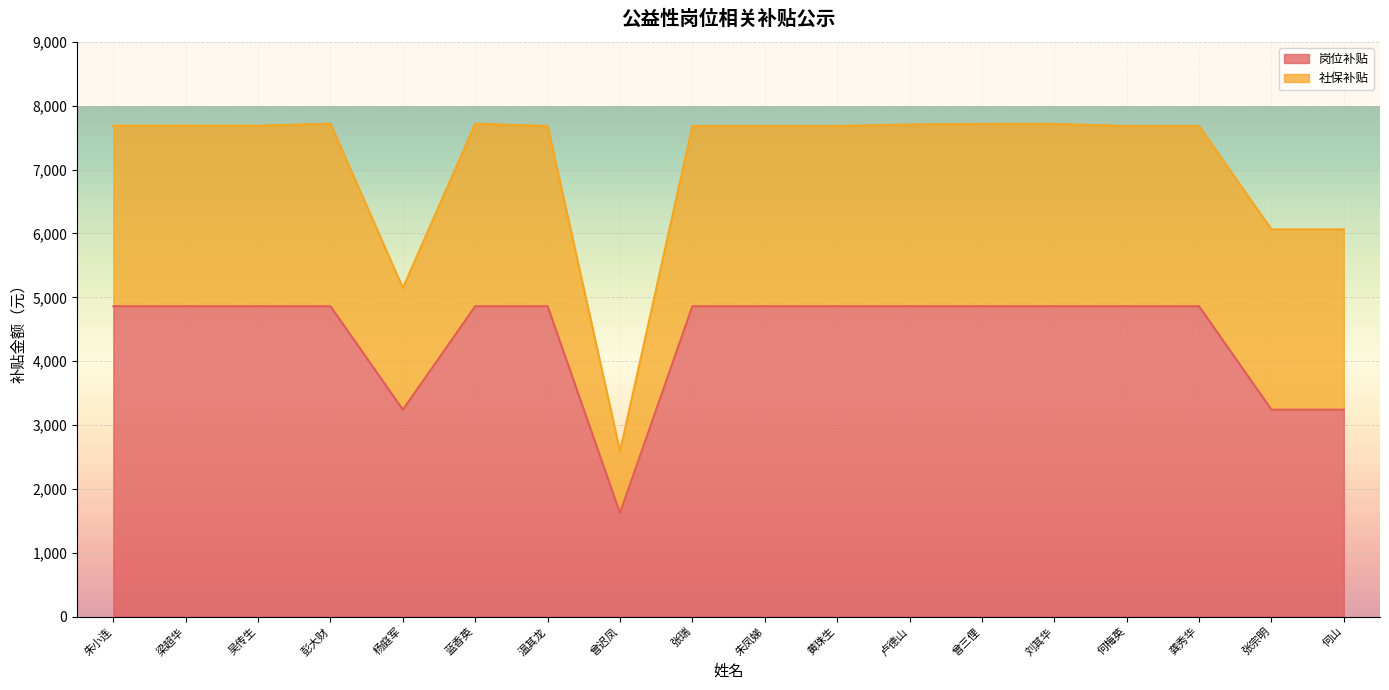

List the labels in order of value, smallest first.

曾迟凤, 杨庭军, 张宗明, 何山, 朱小连, 梁超华, 吴传生, 彭大财, 蓝香英, 温其龙, 张瑞, 朱凤娣, 黄珠生, 卢德山, 曾三俚, 刘其华, 何梅英, 龚秀华